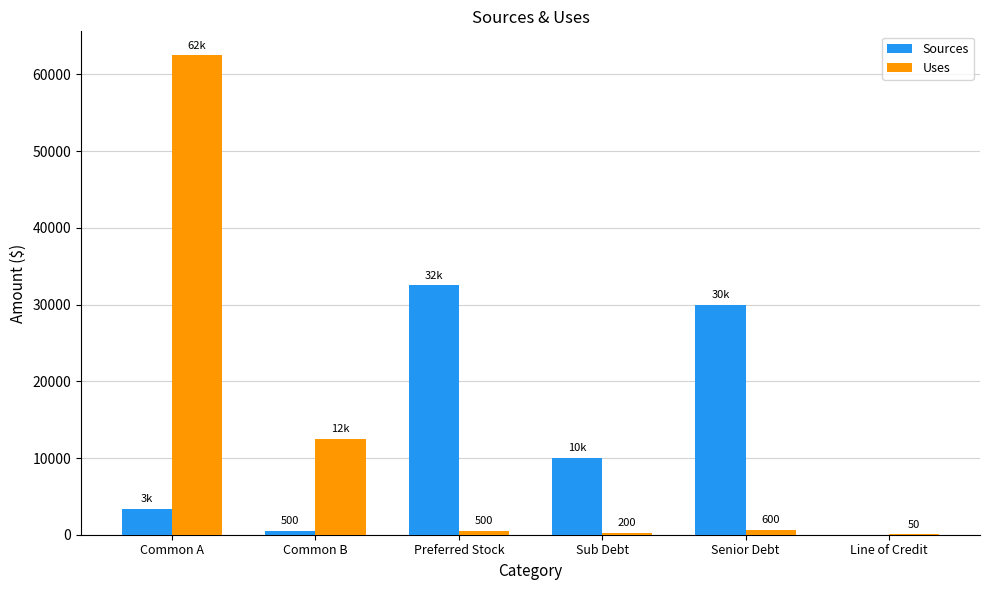

What is the highest value of the Sources series?

32500